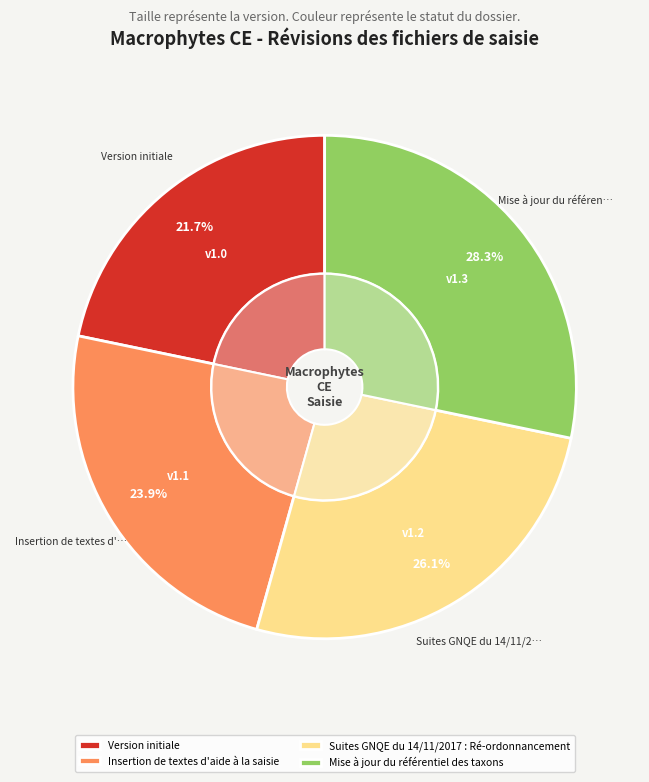

True or false: Suites GNQE du 14/11/2017 : Ré-ordonnancement accounts for 38% of the total.

False